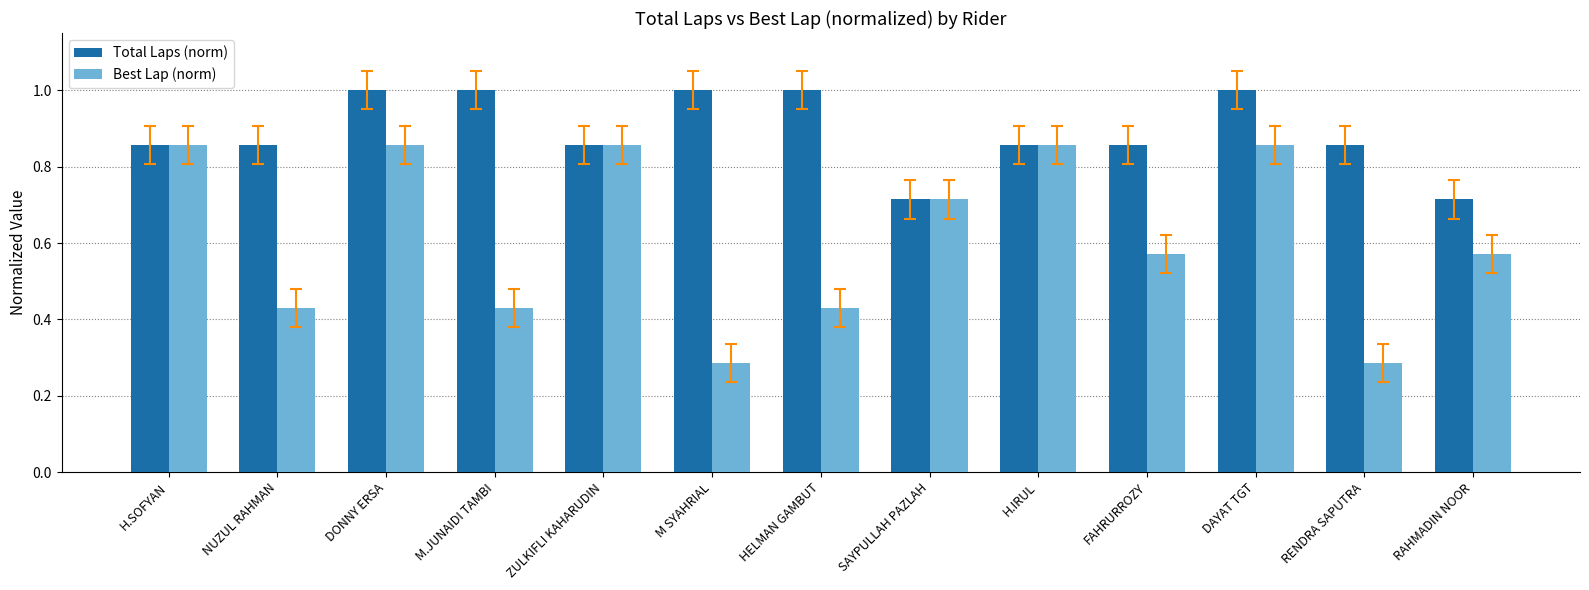

What is the total value across all series at RENDRA SAPUTRA?

1.1